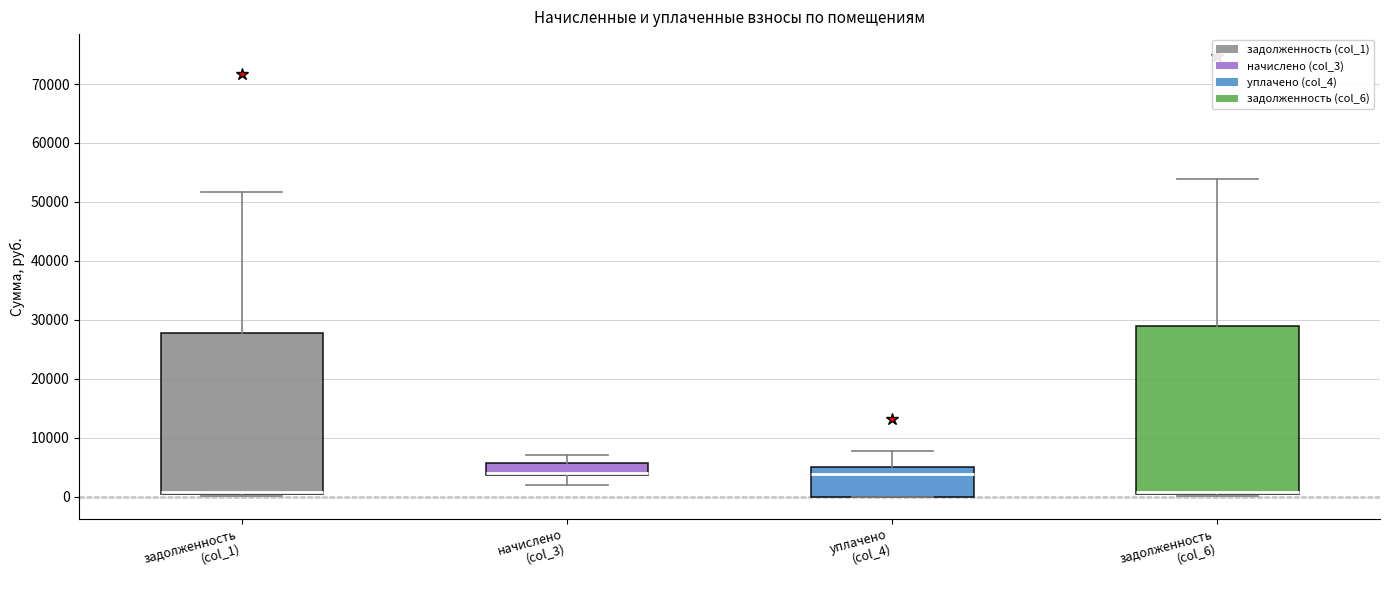

Reading left to right, transcribe this box plot: for each box, give where its median line is, the range the box spans, and where its two whiskers end, as read against the y-axis. The values are not printed on the chart, so give them approximately, as read against the axis.

задолженность (col_1): median 1000, box 0 to 28000, whiskers 0 (just below the box's lower edge) to 52000
начислено (col_3): median 4000 (drawn on the box's lower edge), box 4000 to 6000, whiskers 2000 to 7000
уплачено (col_4): median 4000, box 0 to 5000, whiskers 0 to 8000
задолженность (col_6): median 1000, box 0 to 29000, whiskers 0 (just below the box's lower edge) to 54000